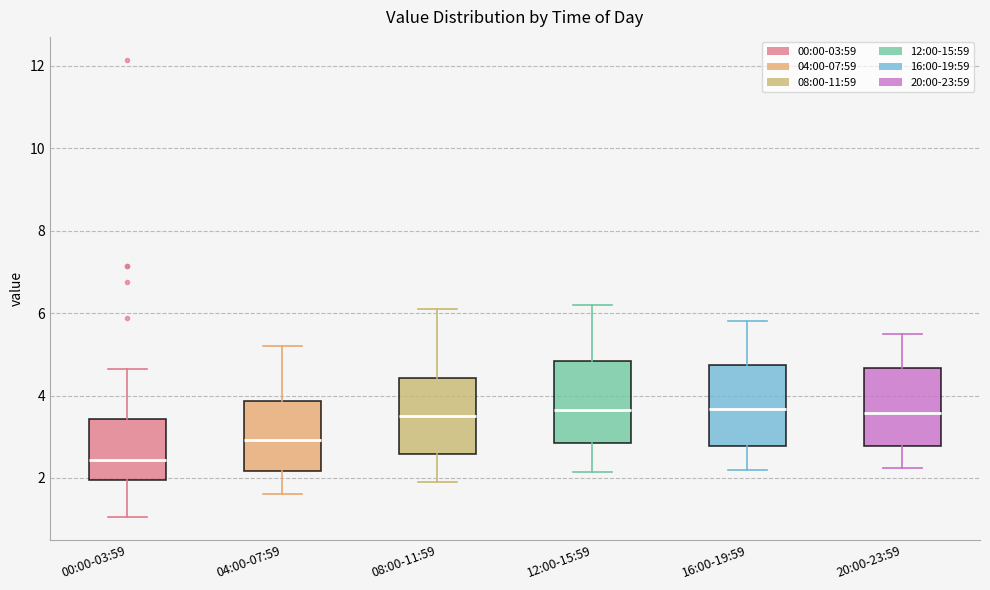

Reading left to right, read every box against the y-axis: the position of its median line, the range the box covers, and the ends of its whiskers. The values are not printed on the chart, so give them approximately, as read against the axis.

00:00-03:59: median 2.4, box 2.0 to 3.4, whiskers 1.0 to 4.6
04:00-07:59: median 3.0, box 2.2 to 3.8, whiskers 1.6 to 5.2
08:00-11:59: median 3.6, box 2.6 to 4.4, whiskers 2.0 to 6.2
12:00-15:59: median 3.6, box 2.8 to 4.8, whiskers 2.2 to 6.2
16:00-19:59: median 3.6, box 2.8 to 4.8, whiskers 2.2 to 5.8
20:00-23:59: median 3.6, box 2.8 to 4.6, whiskers 2.2 to 5.6